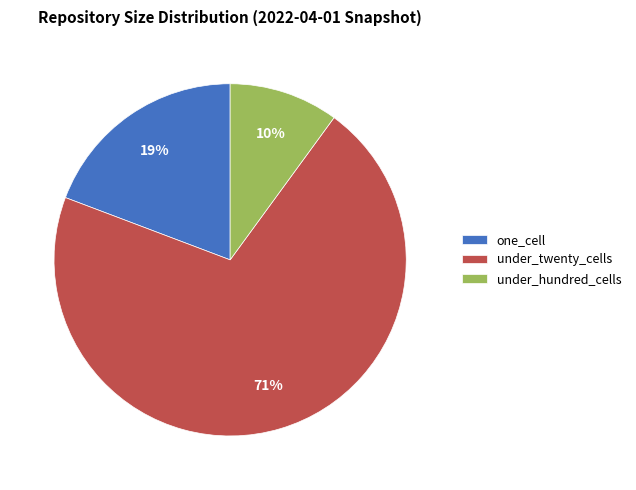

To the nearest percent, what portion does under_twenty_cells represent?

71%